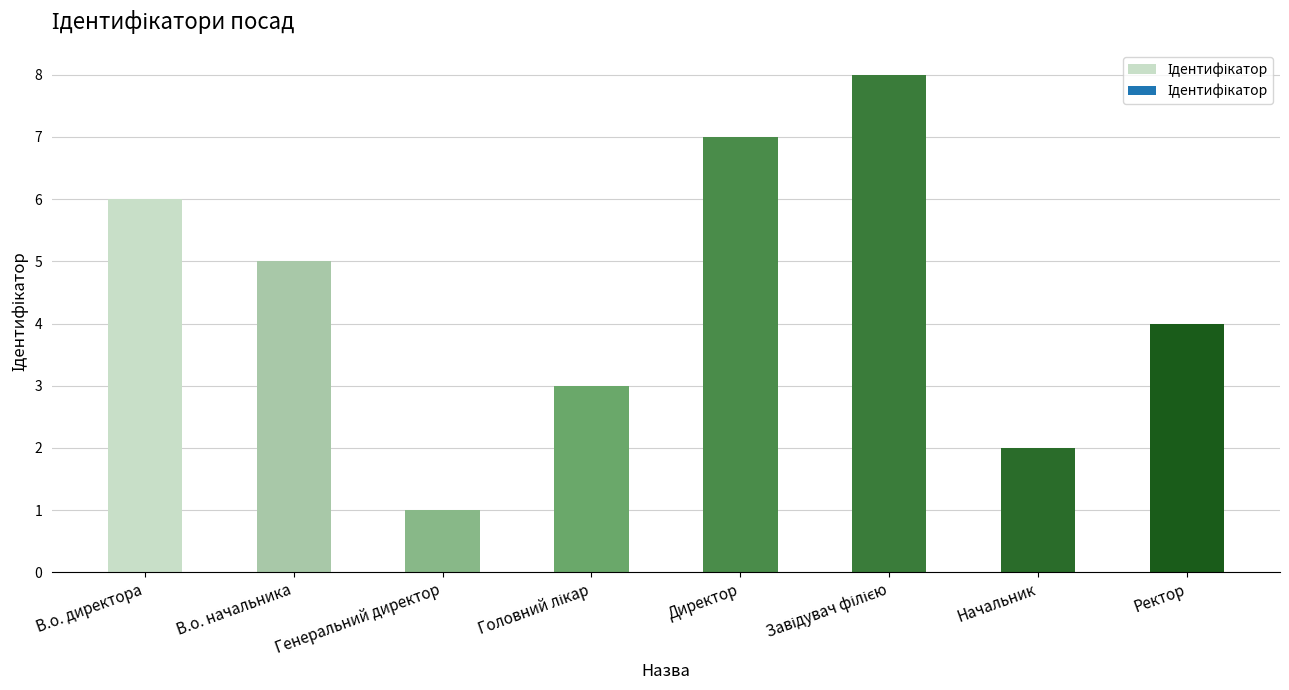

What position from the right is Генеральний директор?

6